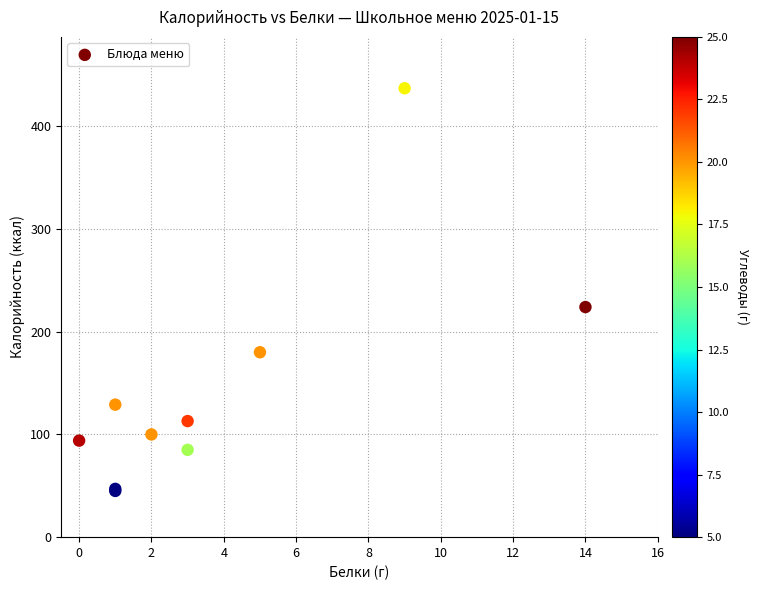

What Y value in the scatter plot is closest to 241?

224